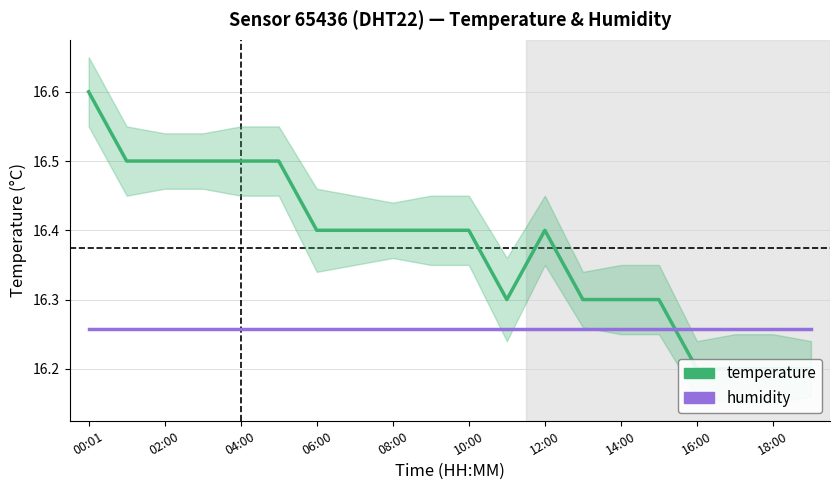

How many distinct data groups are displayed?

2